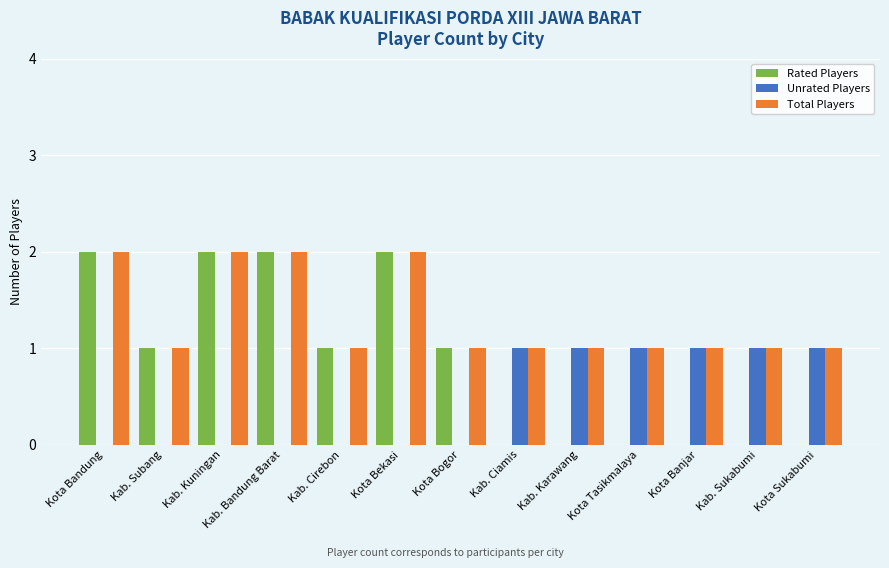

What is the sum of all Total Players values?

17